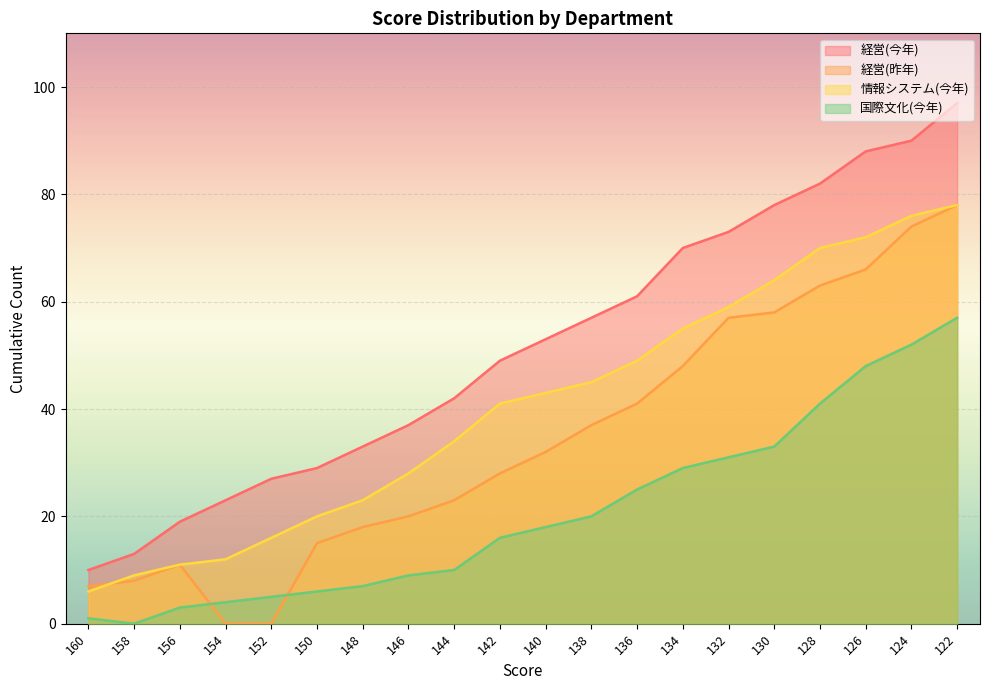

True or false: 経営(今年) has more than 1 points higher than both neighbors.

False